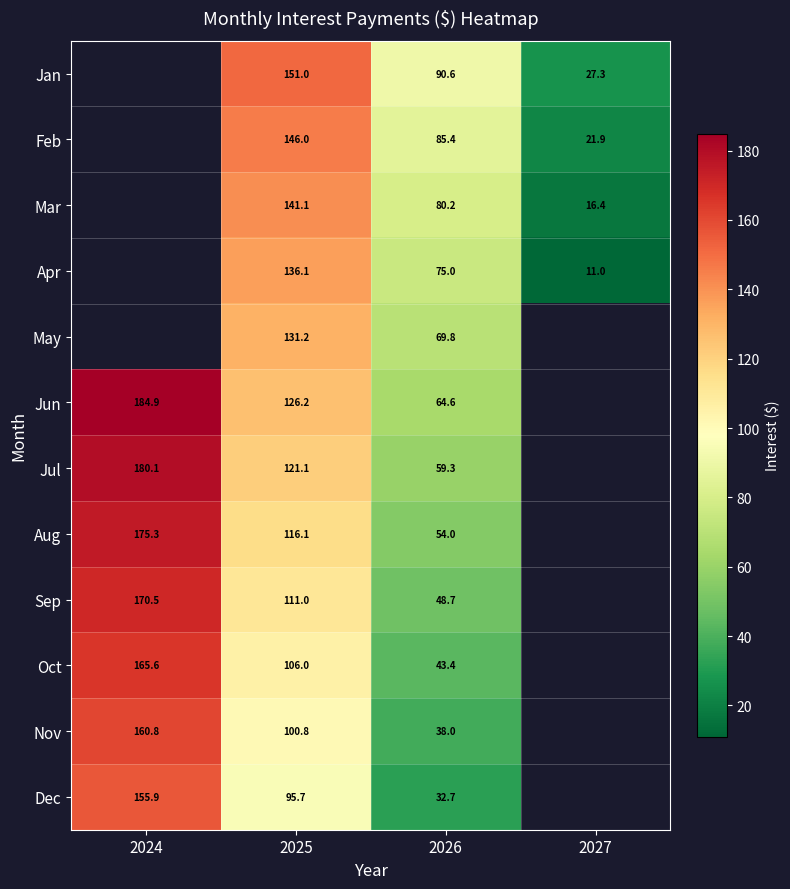

Is the value of Jun at 2025 greater than the value of Aug at 2026?

Yes